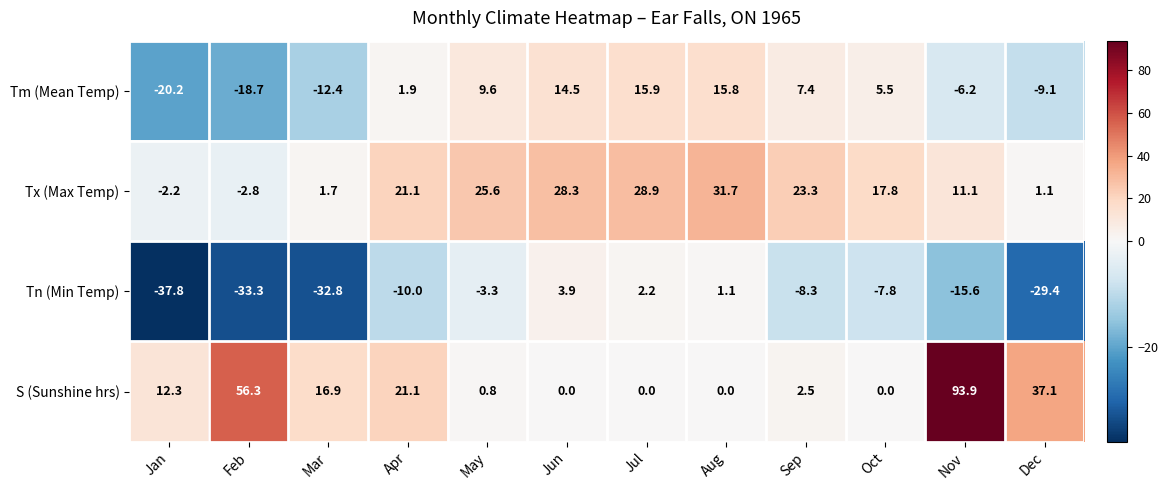

How many series are shown in this chart?

4